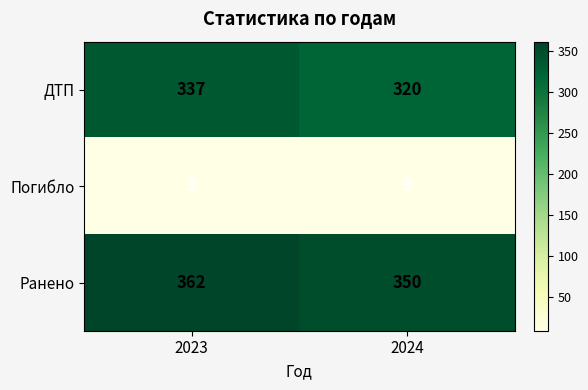

At which category is the sum across all series the highest?

2023